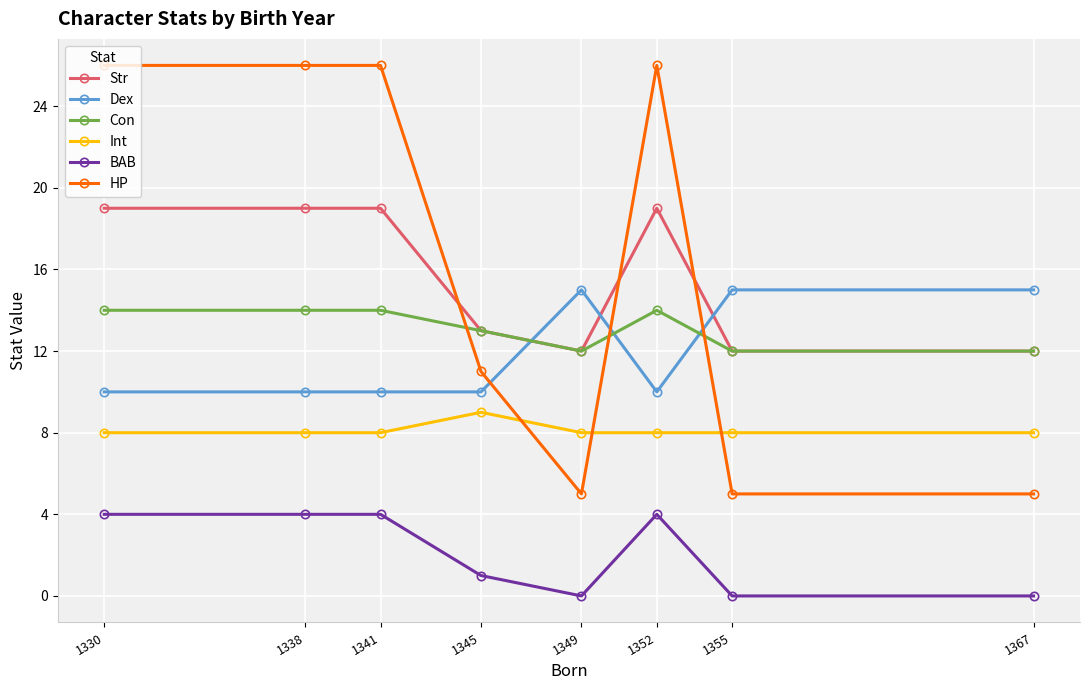

The value of Str at 1341 is 19. True or false?

True